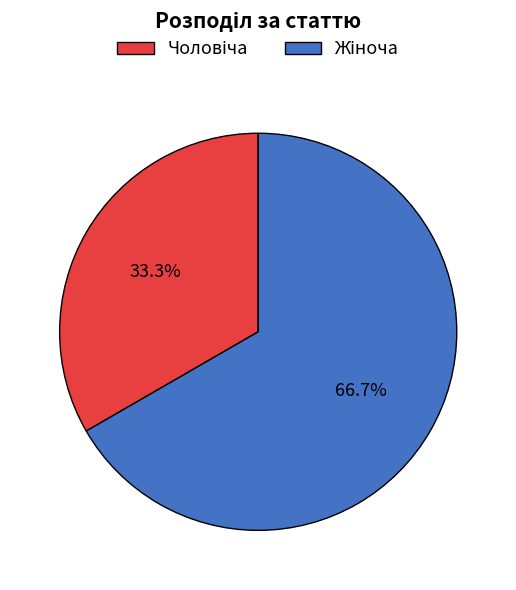

Is there any slice that represents more than half of the pie?

Yes